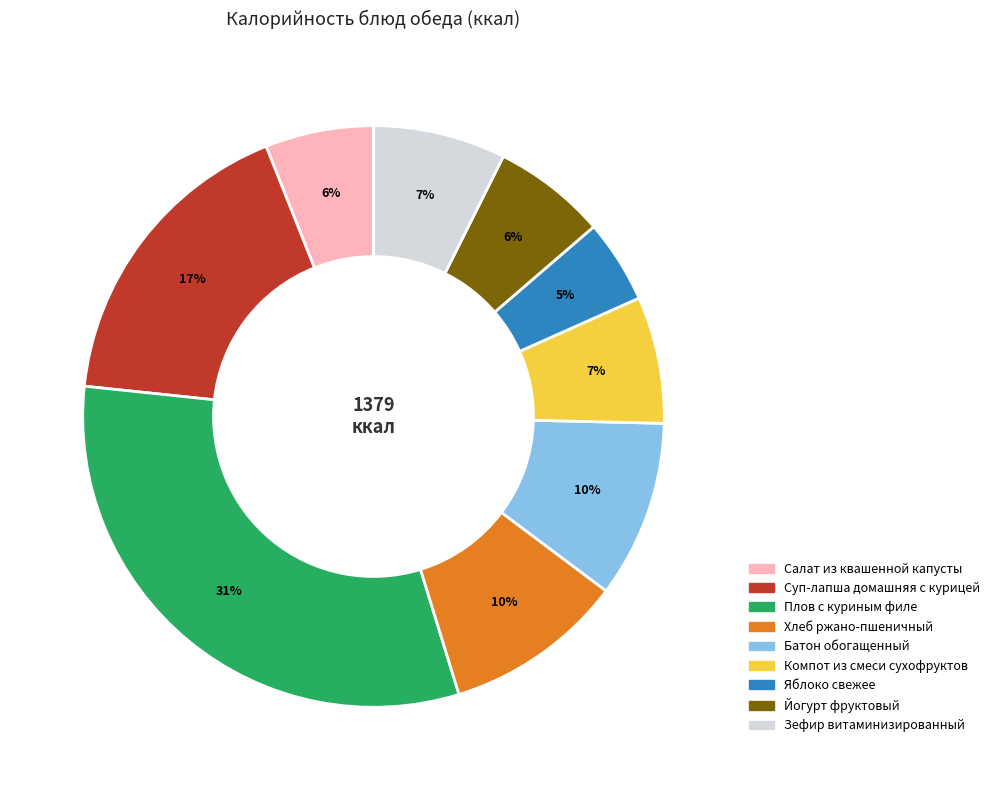

Which slice is the largest?

Плов с куриным филе